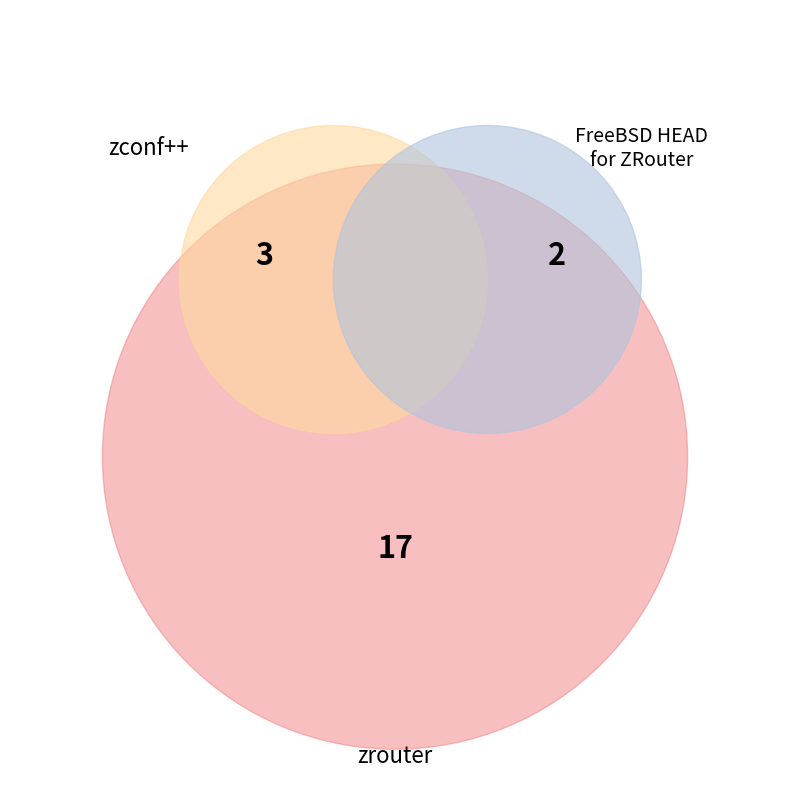

The zrouter slice represents 59% of the pie. True or false?

True